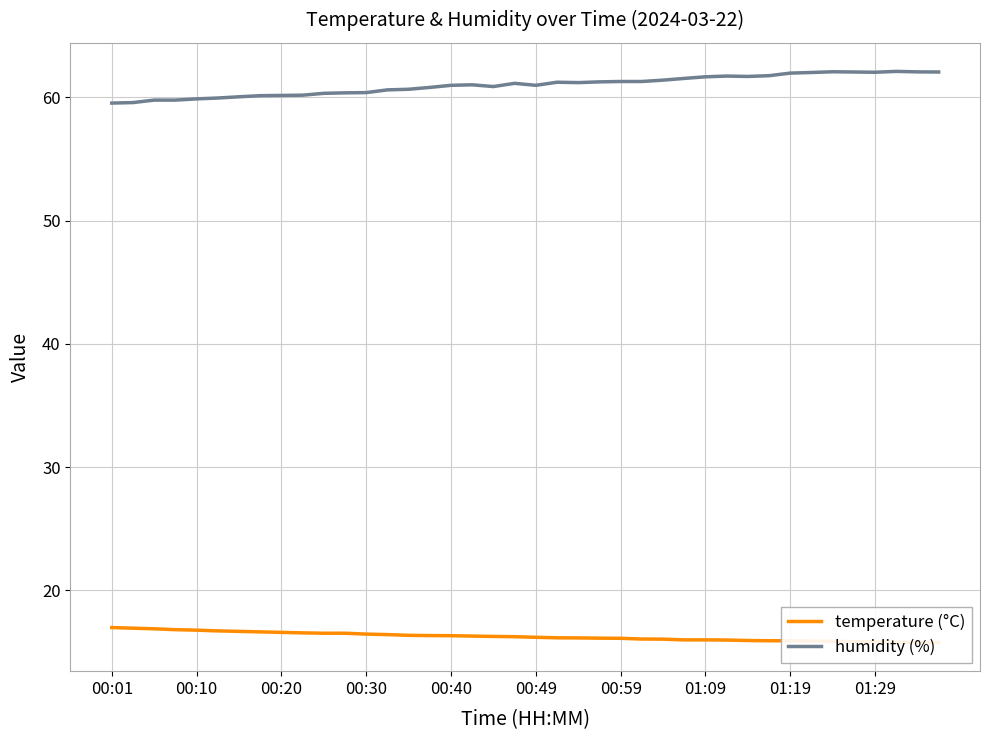

Between 10 and 20, which series saw the biggest shift?

humidity (%)